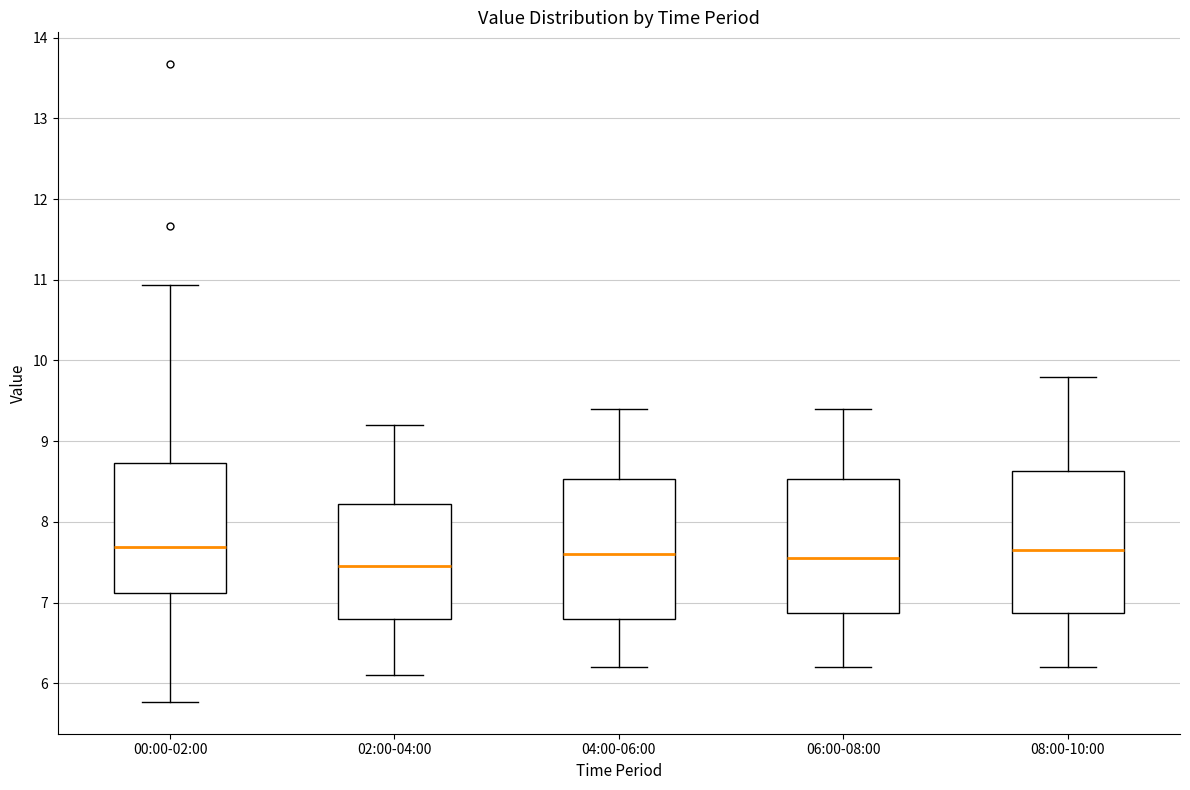

Where does the lower whisker of the box for 06:00-08:00 end on the y-axis? The values are not printed on the chart, so give them approximately, as read against the axis.

6.2